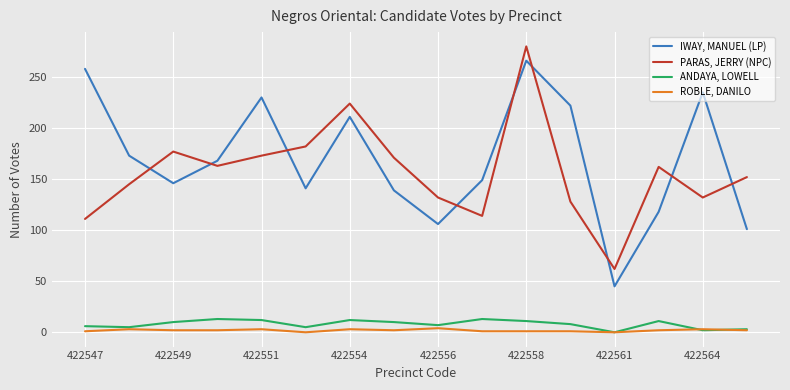

True or false: ANDAYA, LOWELL and PARAS, JERRY (NPC) cross at least once.

False